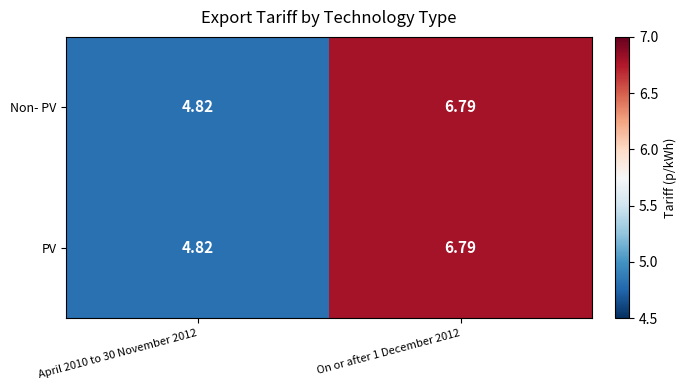

Is the value of PV at On or after 1 December 2012 greater than the value of Non- PV at April 2010 to 30 November 2012?

Yes